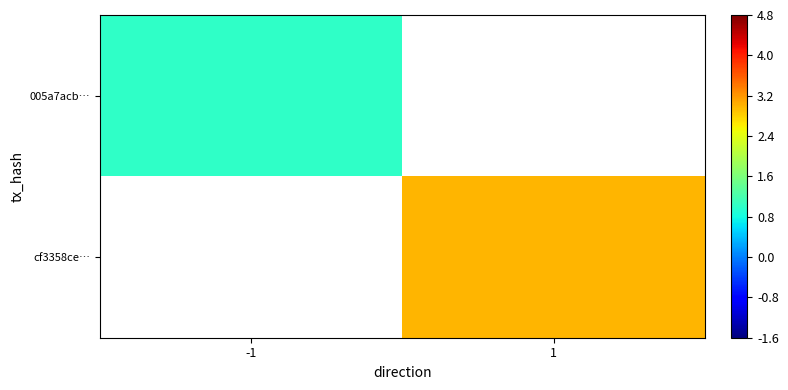

The value of cf3358ce… at 1 is 1.4. True or false?

False